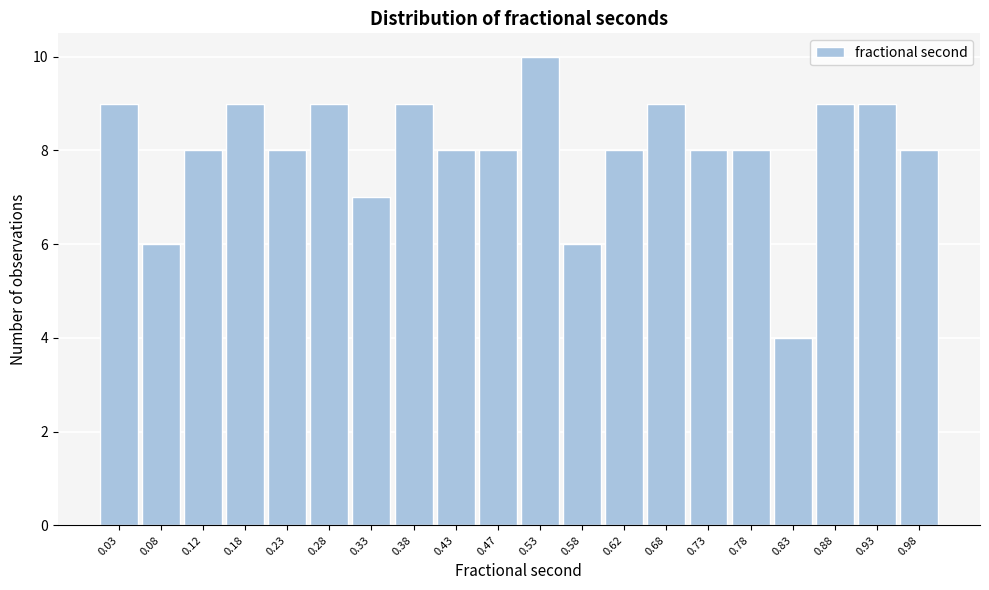

Reading left to right, list every bar in this chart as the range it spans on the x-axis followed by its height. The values are not printed on the chart, so give them approximately, as read against the axis.

0.00 to 0.05: 9
0.05 to 0.10: 6
0.10 to 0.15: 8
0.15 to 0.20: 9
0.20 to 0.25: 8
0.25 to 0.30: 9
0.30 to 0.35: 7
0.35 to 0.40: 9
0.40 to 0.45: 8
0.45 to 0.50: 8
0.50 to 0.55: 10
0.55 to 0.60: 6
0.60 to 0.65: 8
0.65 to 0.70: 9
0.70 to 0.75: 8
0.75 to 0.80: 8
0.80 to 0.85: 4
0.85 to 0.90: 9
0.90 to 0.95: 9
0.95 to 1.00: 8